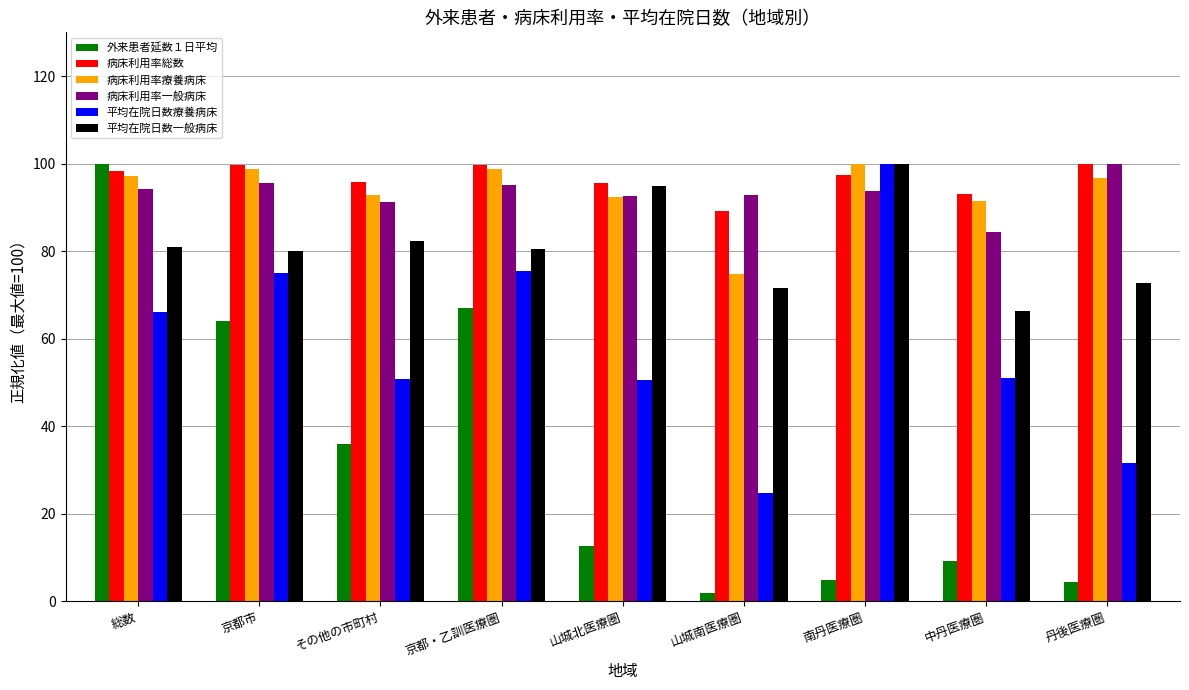

What is the spread (max minus min) of values at 京都・乙訓医療圏?

32.6